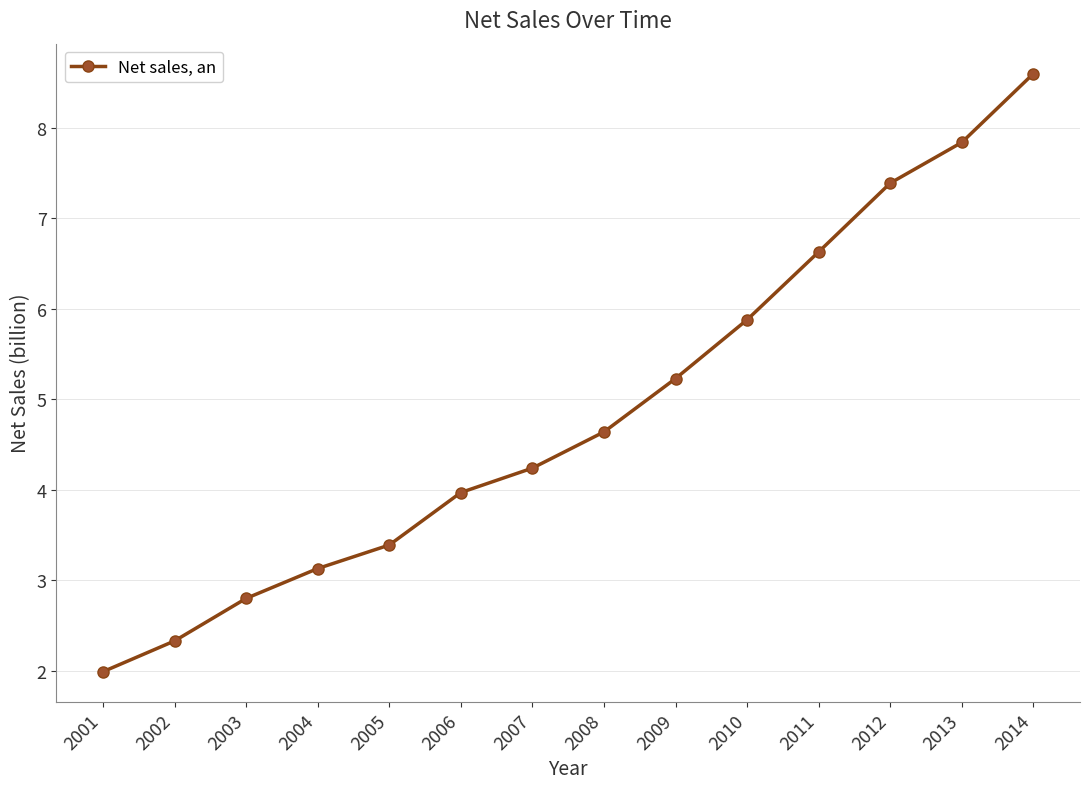

Rank the categories by value from lowest to highest.

2001, 2002, 2003, 2004, 2005, 2006, 2007, 2008, 2009, 2010, 2011, 2012, 2013, 2014